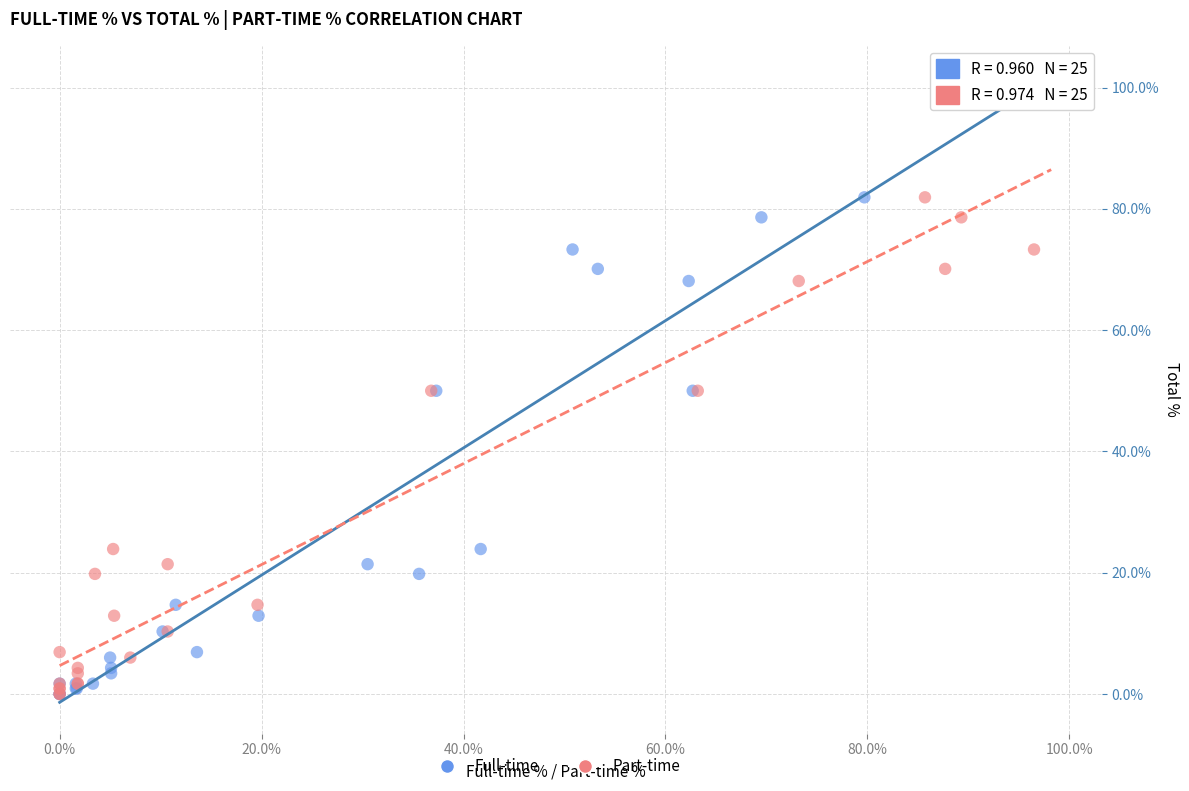

What are all the series names shown in the legend?

Full-time, Part-time